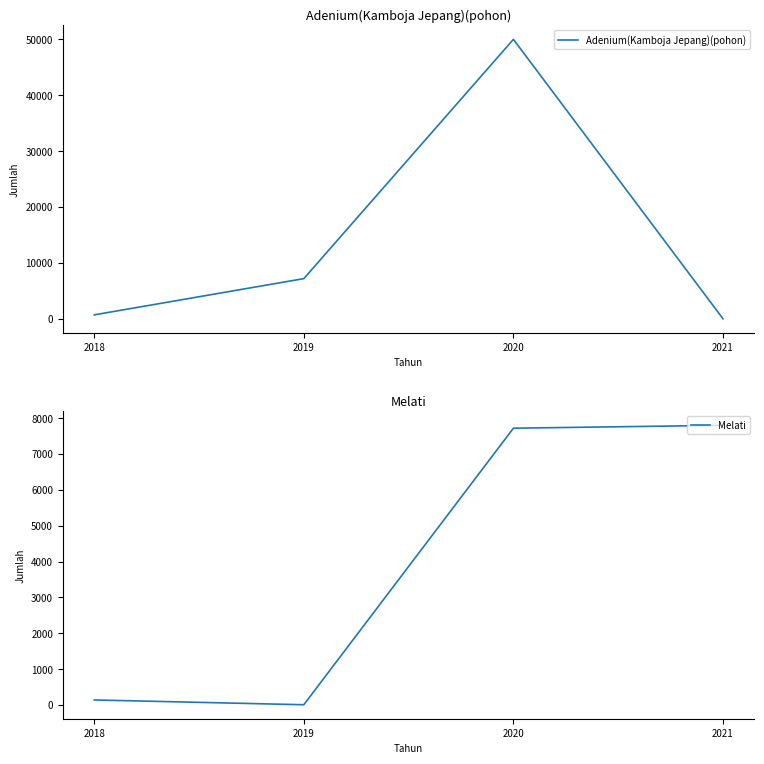

True or false: Adenium(Kamboja Jepang)(pohon) has more than 1 interior local peaks.

False